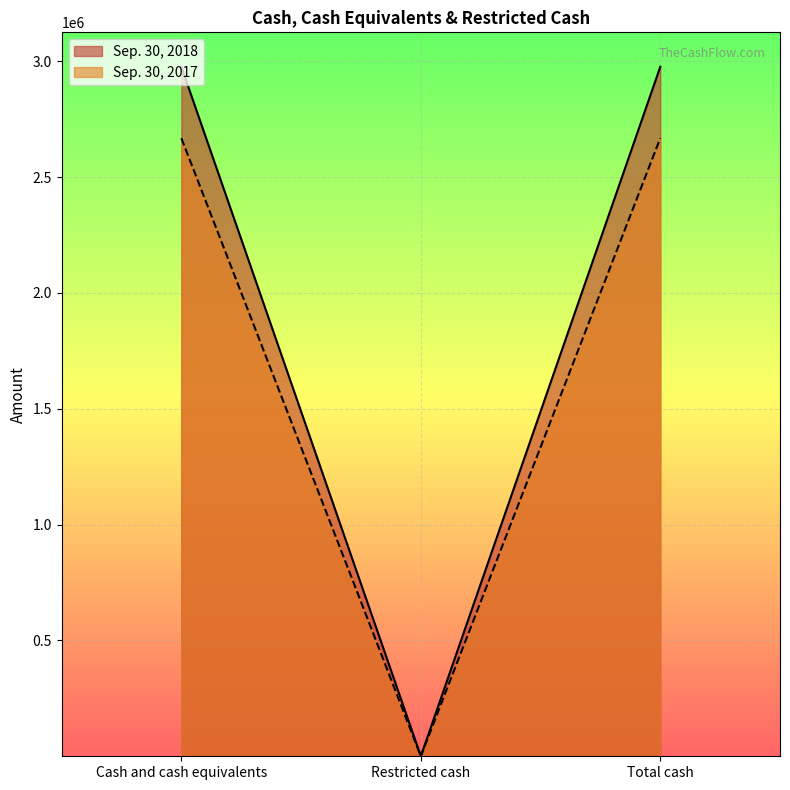

Rank the series by their average value, from lowest to highest.

Sep. 30, 2017, Sep. 30, 2018